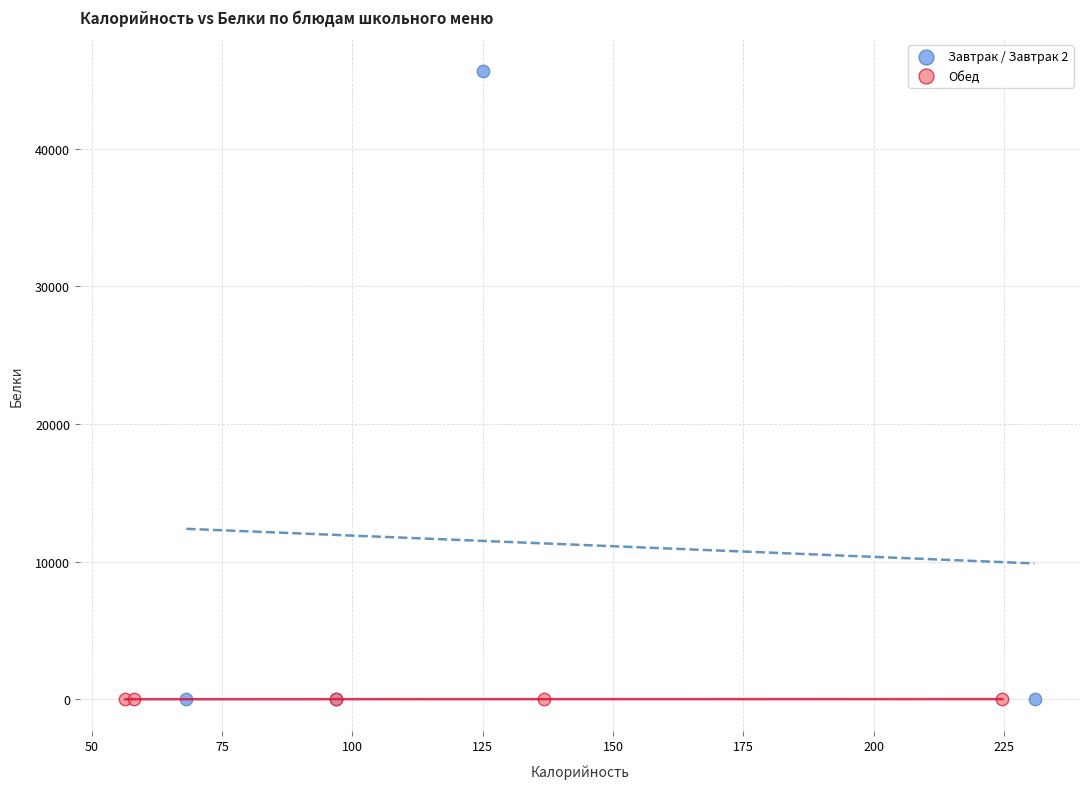

Which series contains the highest Y value?

Завтрак / Завтрак 2